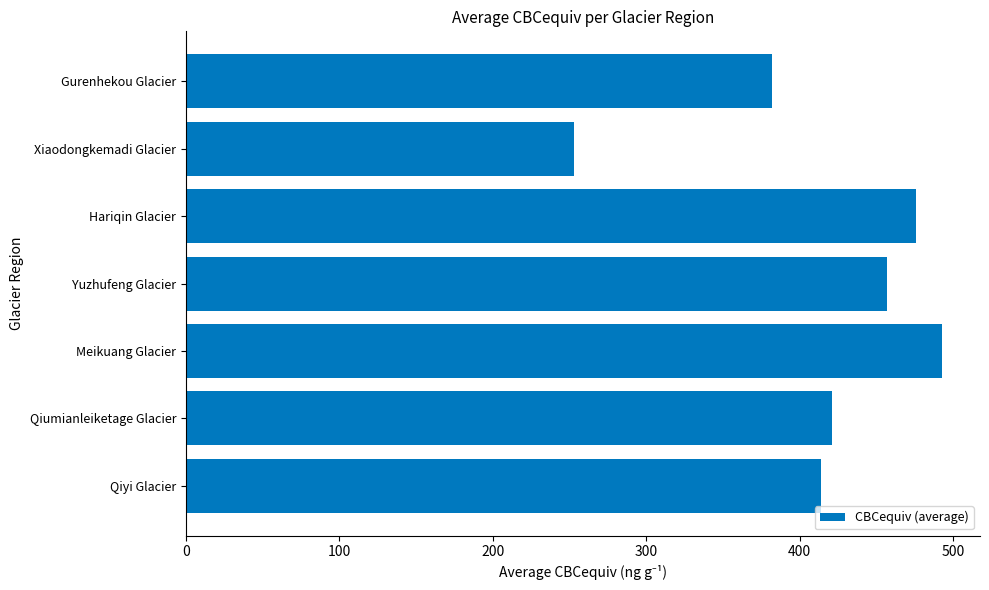

What is the approximate value at Yuzhufeng Glacier, to the nearest 10?

460